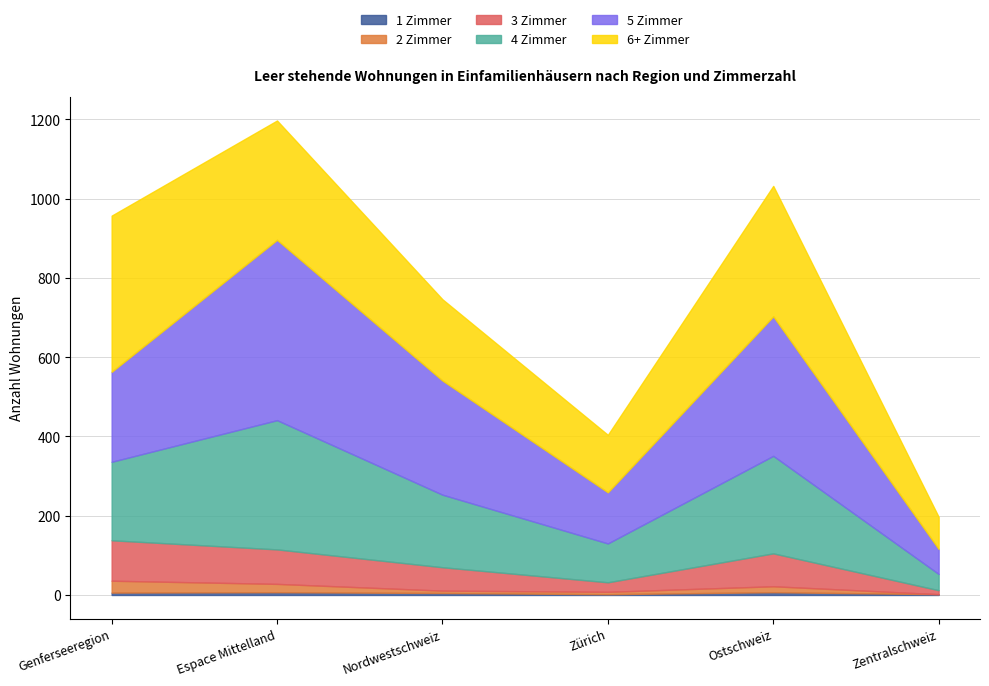

True or false: 3 Zimmer and 4 Zimmer intersect in this chart.

False